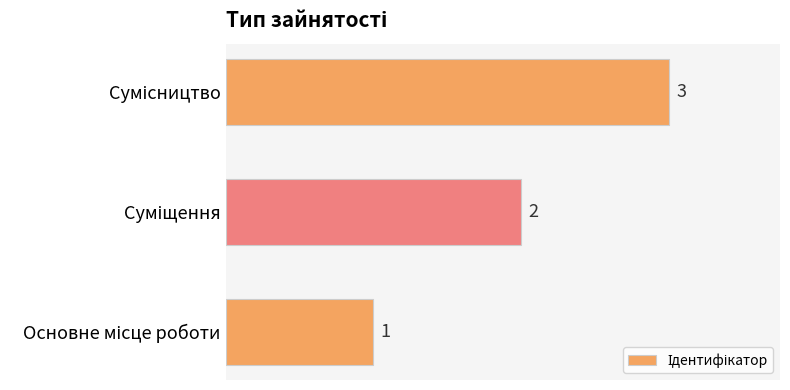

What is the sum of all values?

6